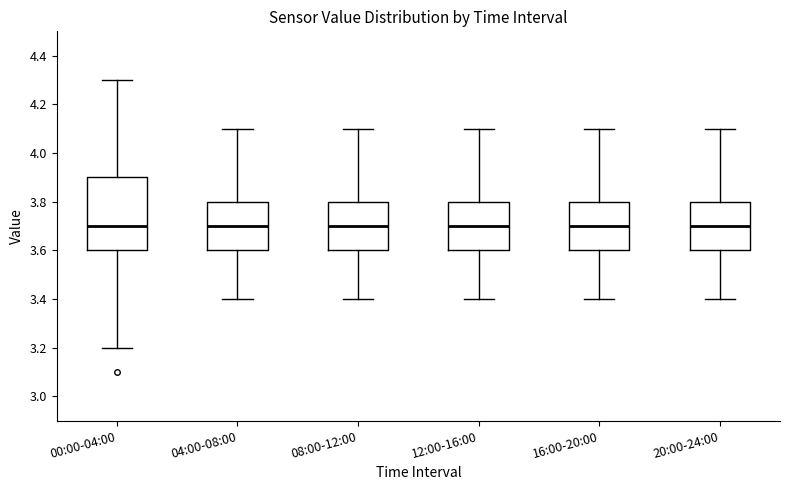

Comparing the boxes themselves (not the whiskers), which one is the tallest?

00:00-04:00